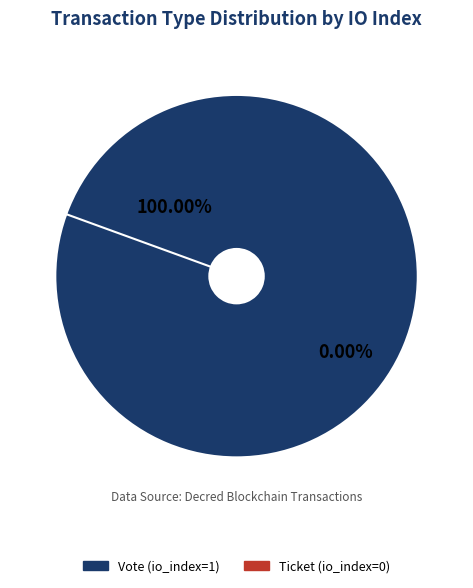

Rank the categories by value from lowest to highest.

Ticket (io_index=0), Vote (io_index=1)